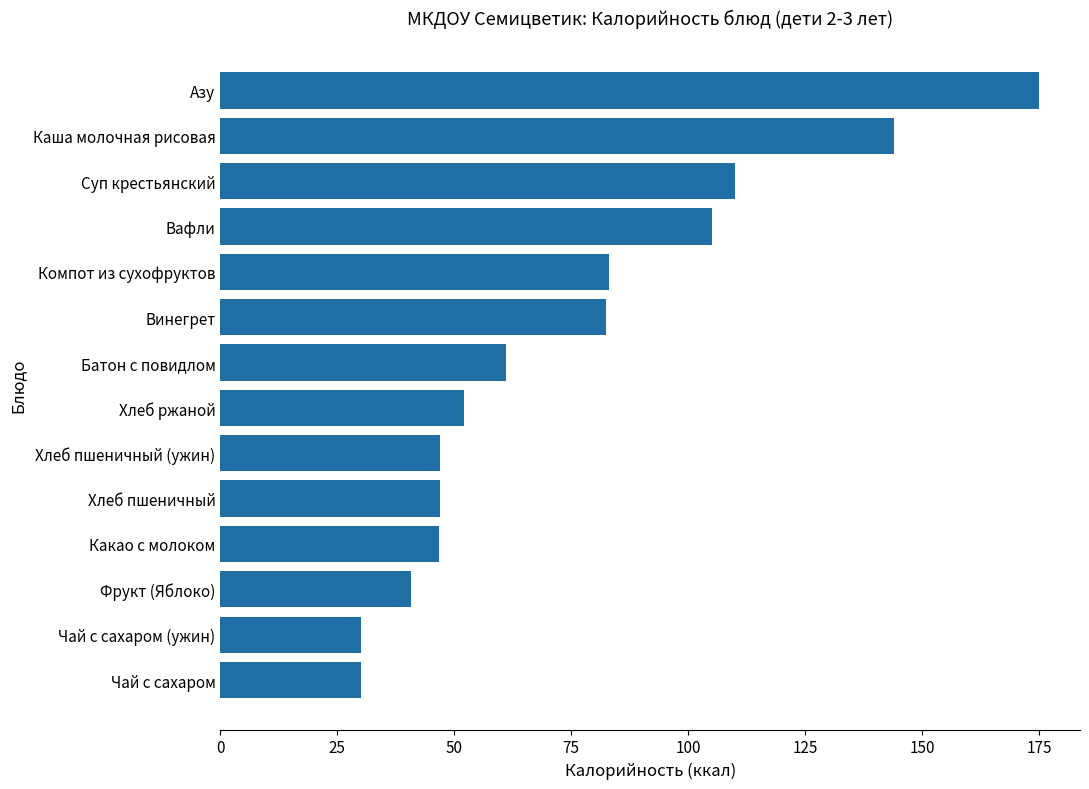

What is the value of the 6th bar from the top?

82.4